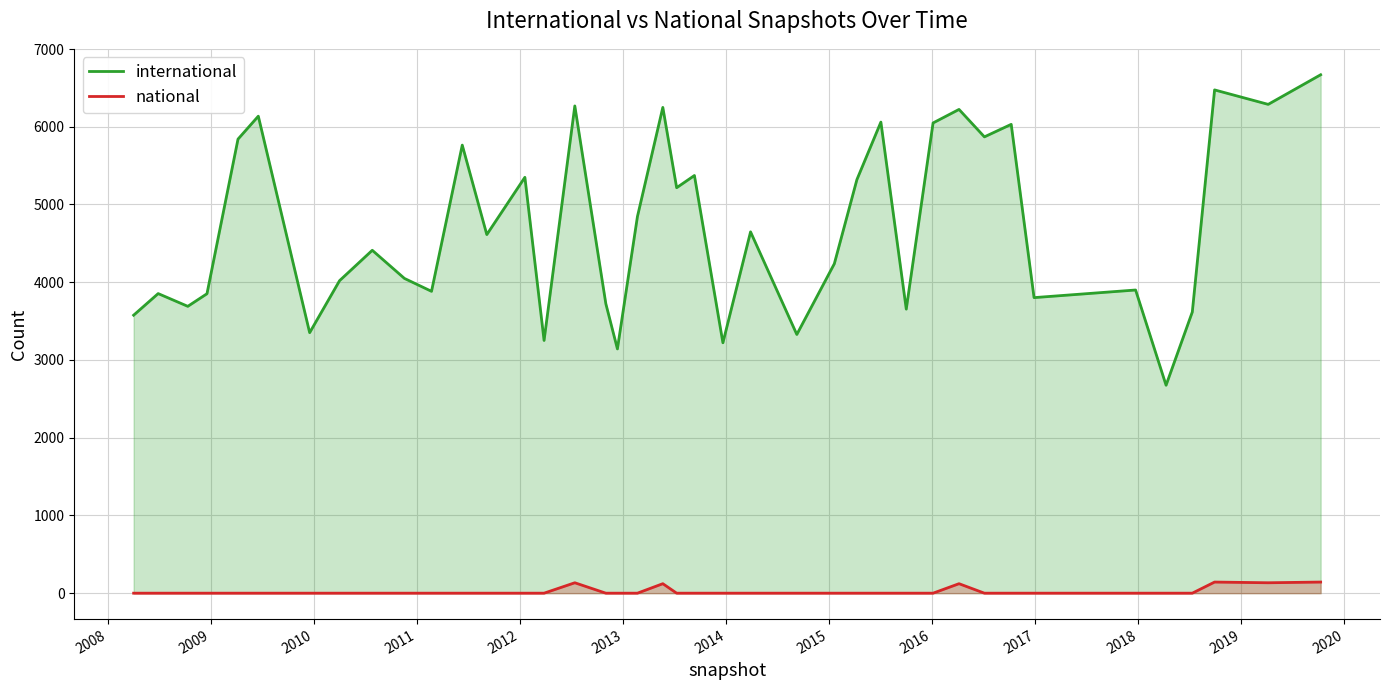

True or false: national and international cross at least once.

False